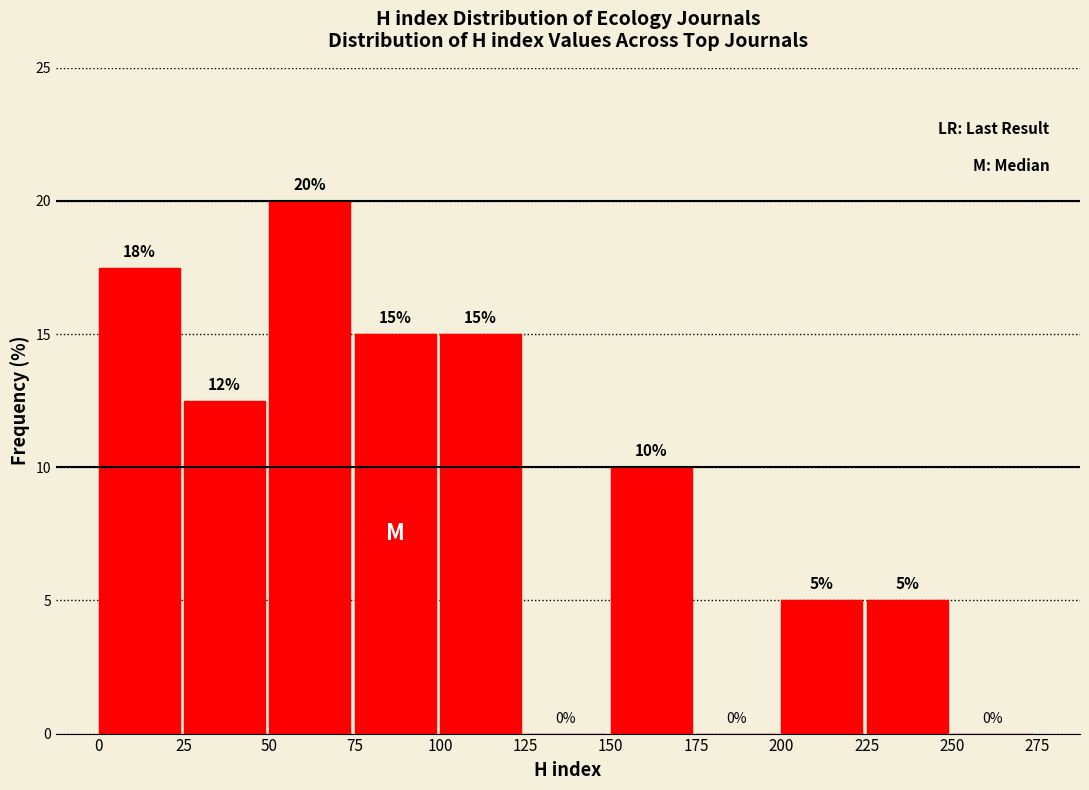

Over which range of the x-axis is the bar tallest?

50 to 75